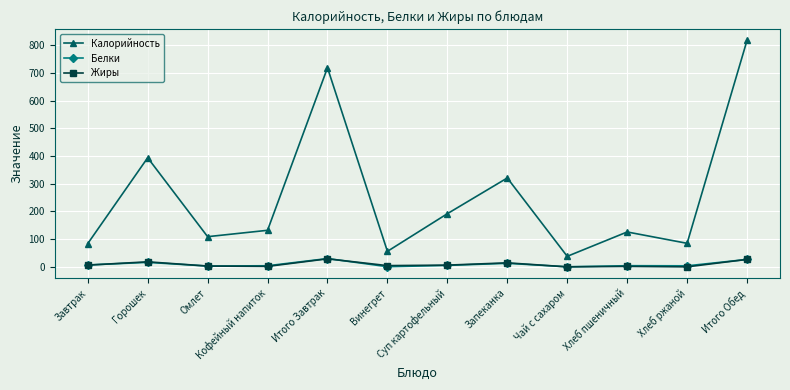

The value of Жиры at Чай с сахаром is 0.0. True or false?

True